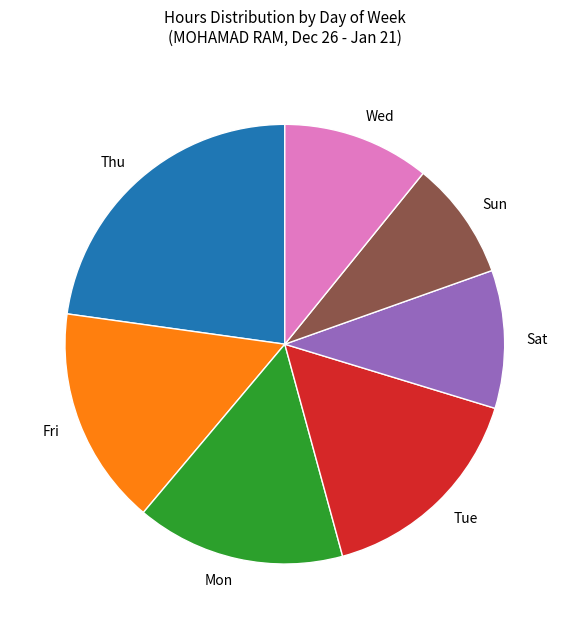

Is it true that Sat is 25% of the pie?

False